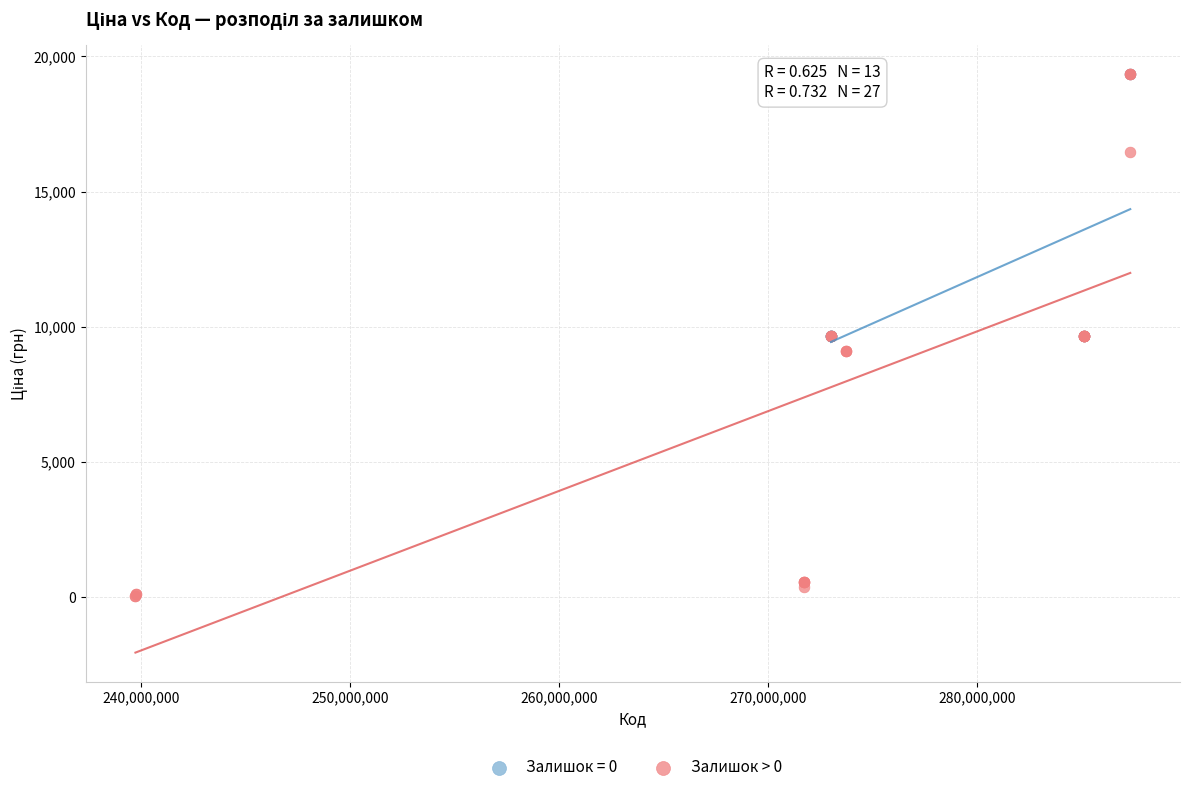

Which series has the largest Y range (max minus min)?

Залишок > 0